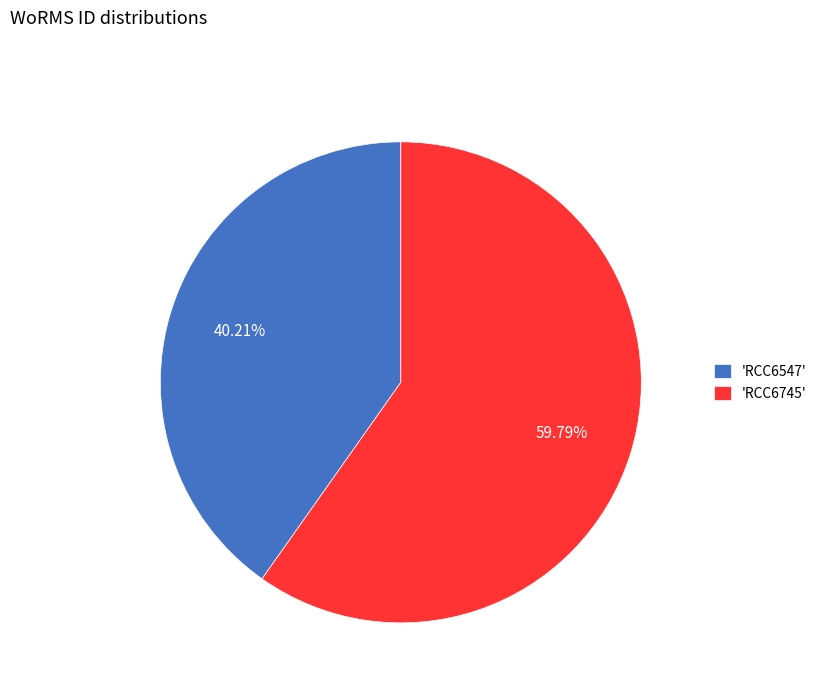

How many slices are in this pie chart?

2